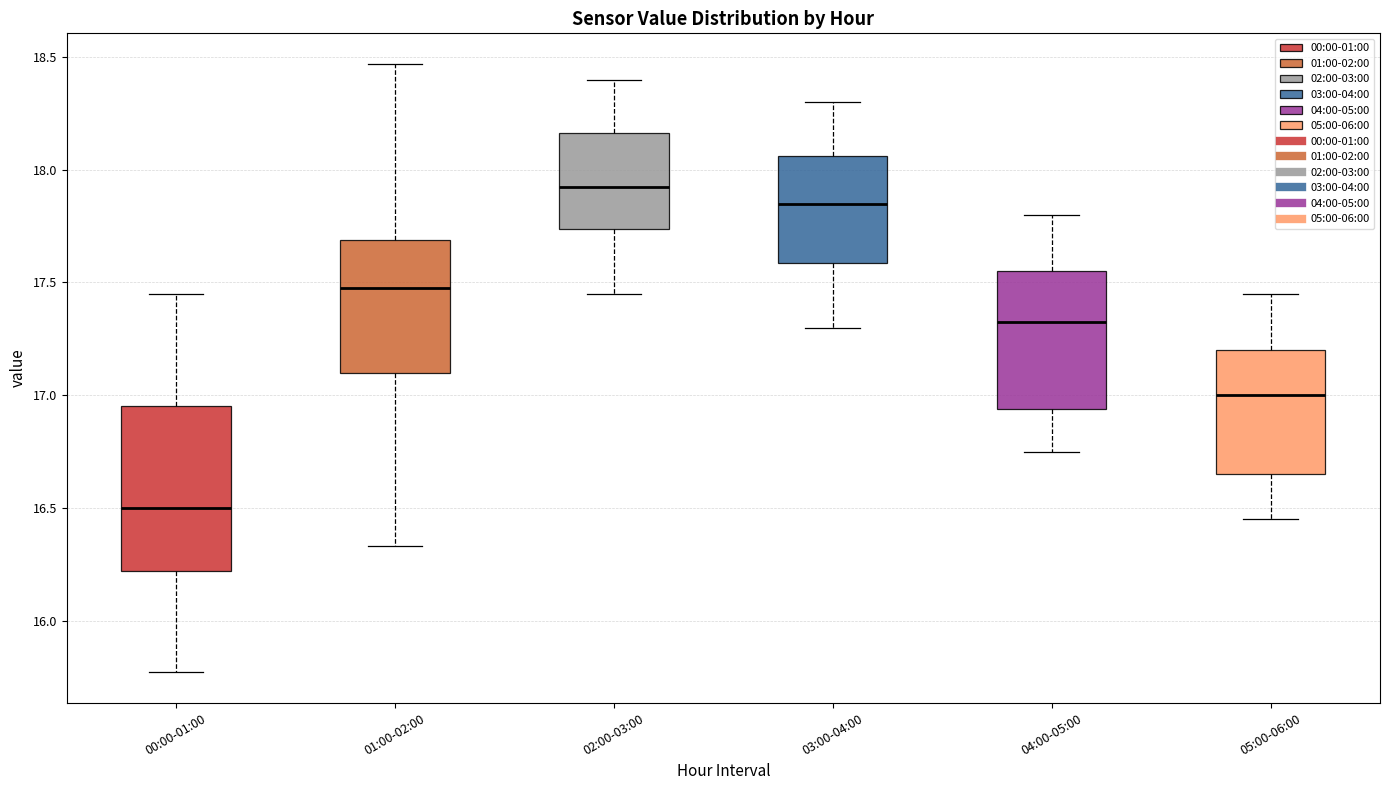

Reading left to right, transcribe this box plot: for each box, give where its median line is, the range the box spans, and where its two whiskers end, as read against the y-axis. The values are not printed on the chart, so give them approximately, as read against the axis.

00:00-01:00: median 16.50, box 16.20 to 16.95, whiskers 15.75 to 17.45
01:00-02:00: median 17.50, box 17.10 to 17.70, whiskers 16.35 to 18.45
02:00-03:00: median 17.95, box 17.75 to 18.15, whiskers 17.45 to 18.40
03:00-04:00: median 17.85, box 17.60 to 18.05, whiskers 17.30 to 18.30
04:00-05:00: median 17.35, box 16.95 to 17.55, whiskers 16.75 to 17.80
05:00-06:00: median 17.00, box 16.65 to 17.20, whiskers 16.45 to 17.45